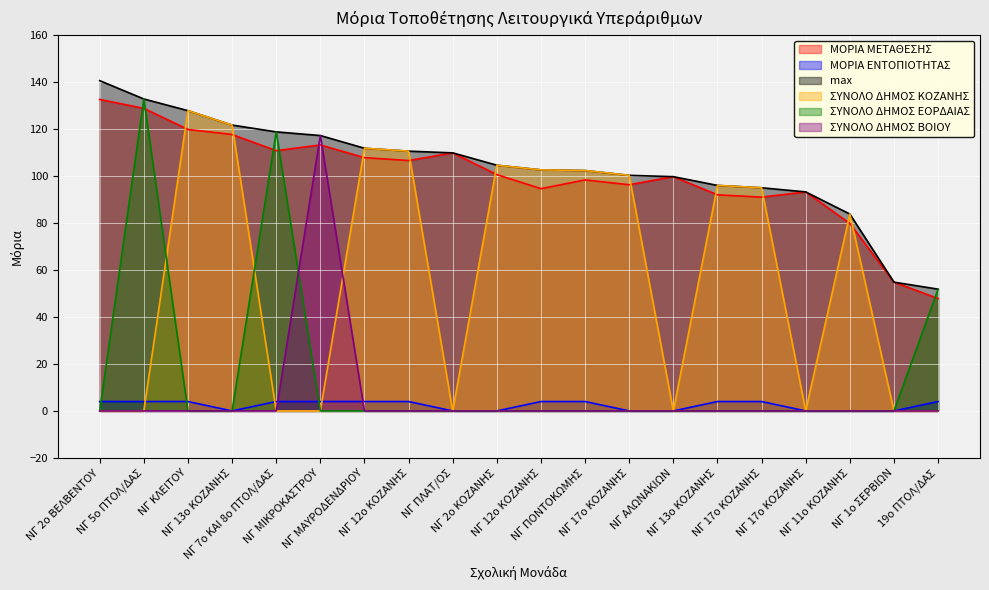

At how many categories does at least one series exceed 10?

20